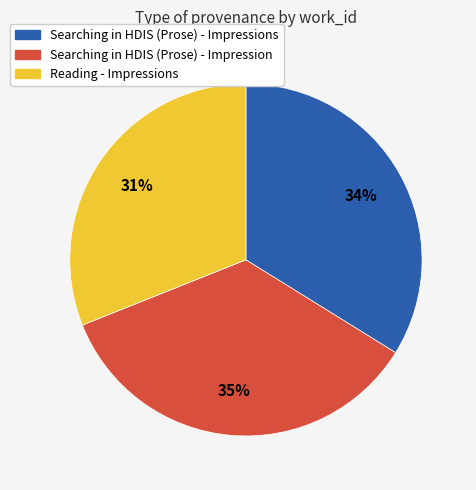

Is there any slice that represents more than half of the pie?

No